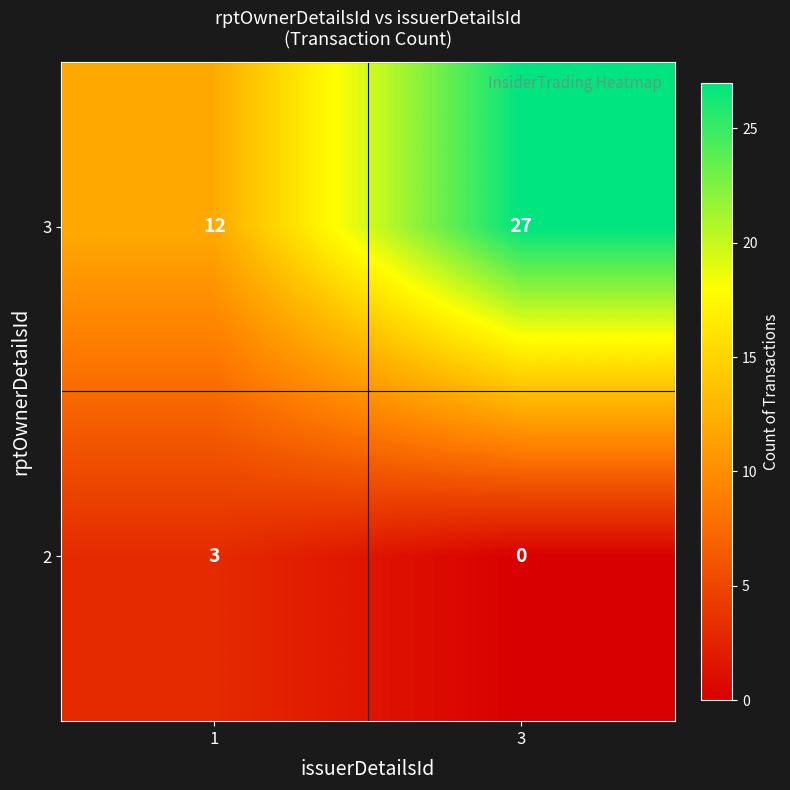

What is the average value of the 3 series?

20